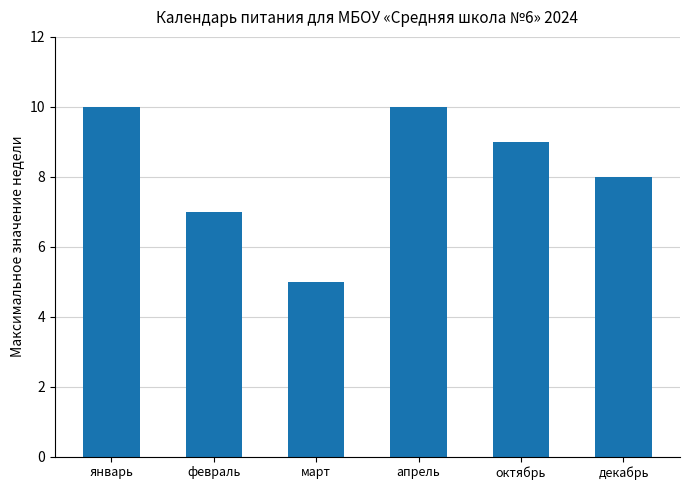

Is it true that the value at январь is 10?

True